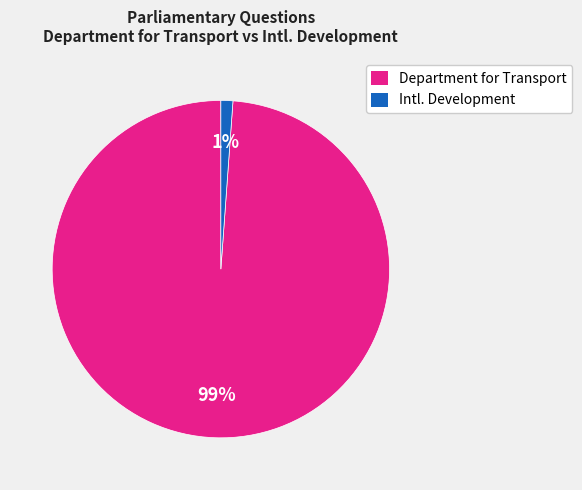

How many slices are in this pie chart?

2